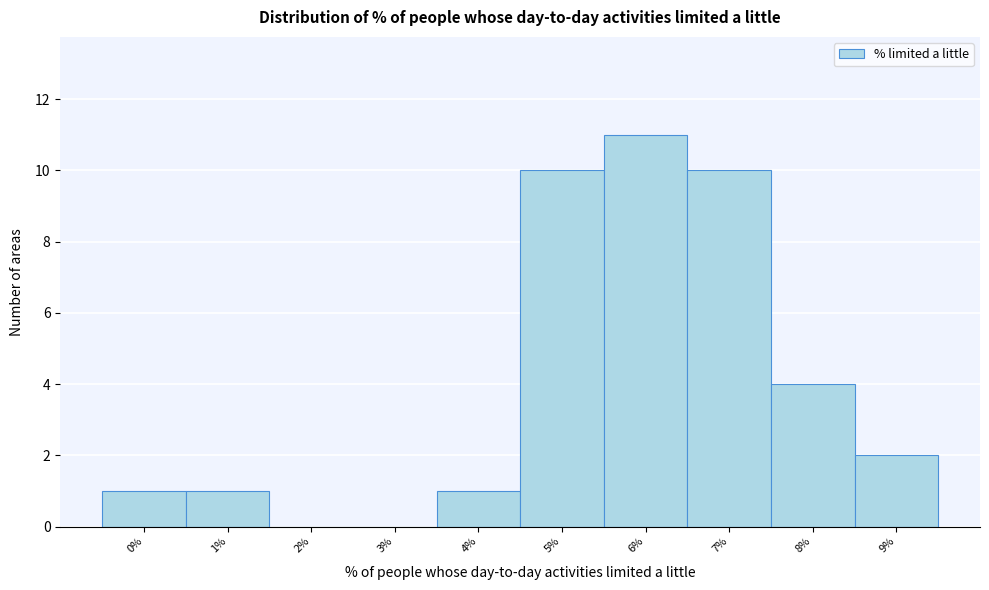

Reading left to right, extract all data points from this chart.

0%=1	1%=1	2%=0	3%=0	4%=1	5%=10	6%=11	7%=10	8%=4	9%=2